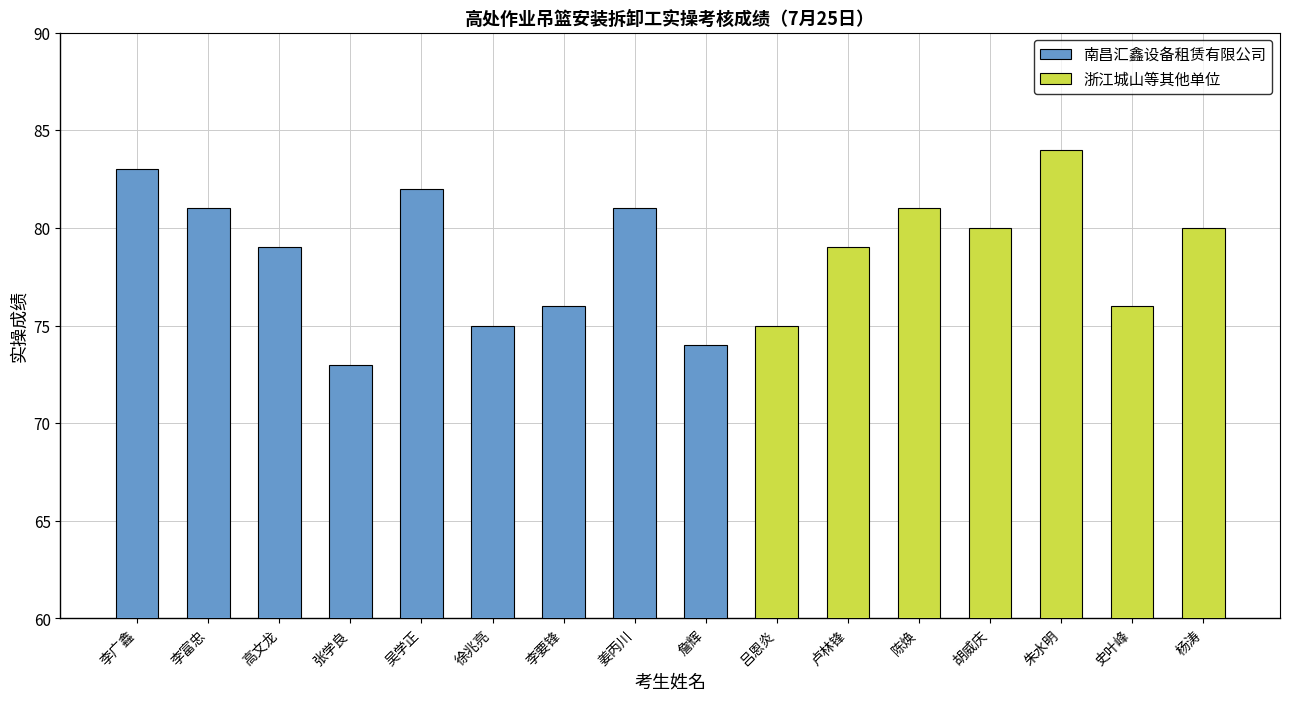

What is the sum of the values at 李富忠 and 胡威庆?

161